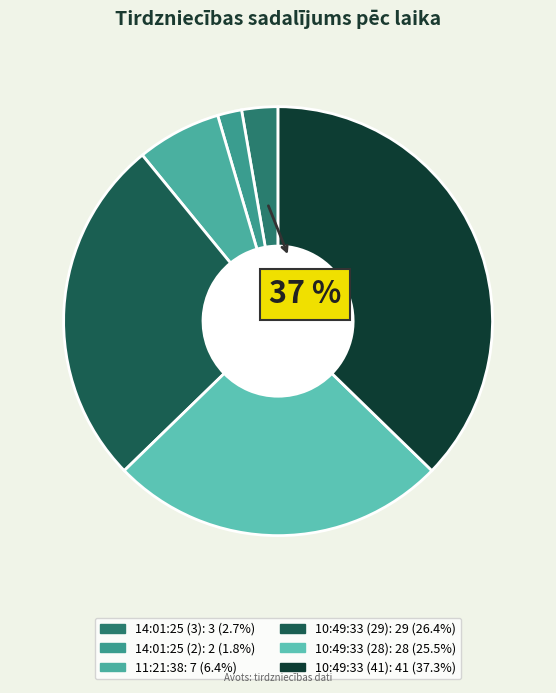

What percentage is the 10:49:33 (29) slice, to the nearest percent?

26%